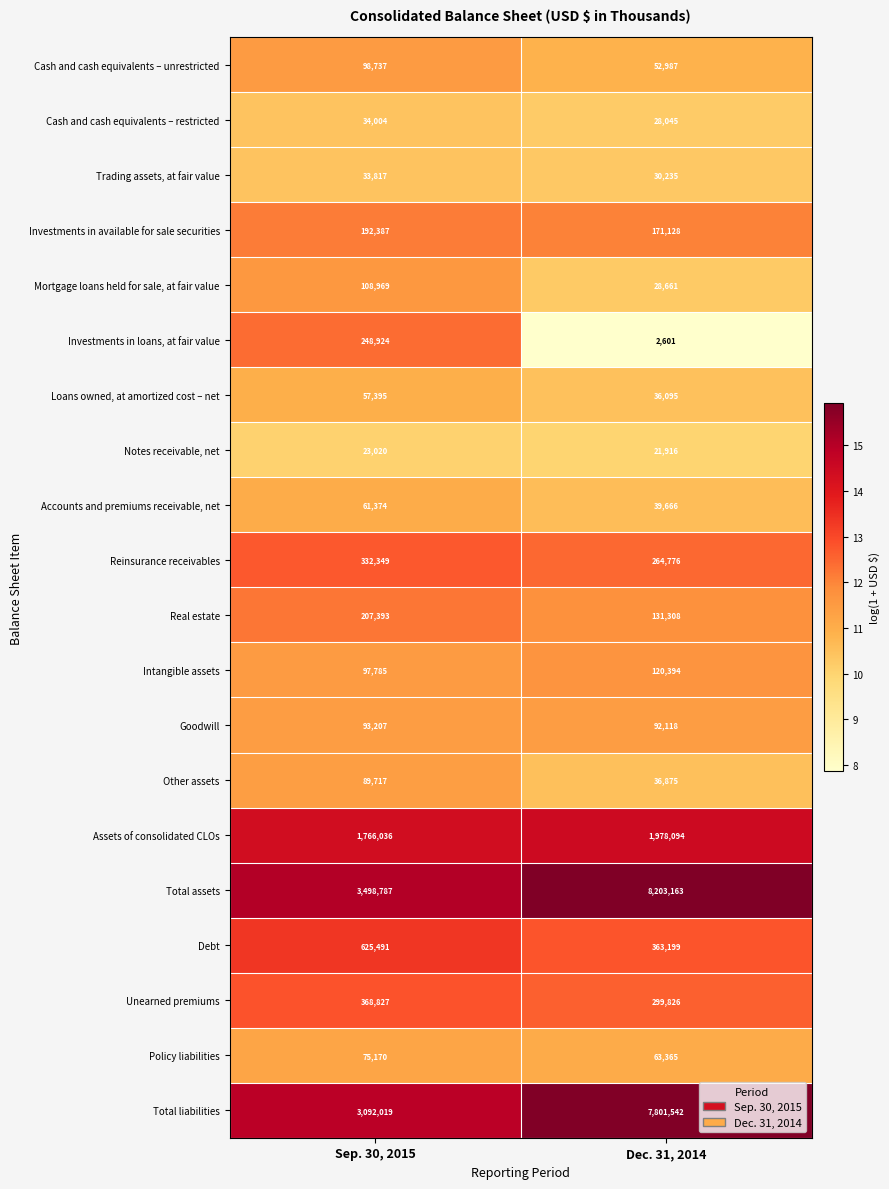

Which label corresponds to the smallest value in the chart?

Dec. 31, 2014